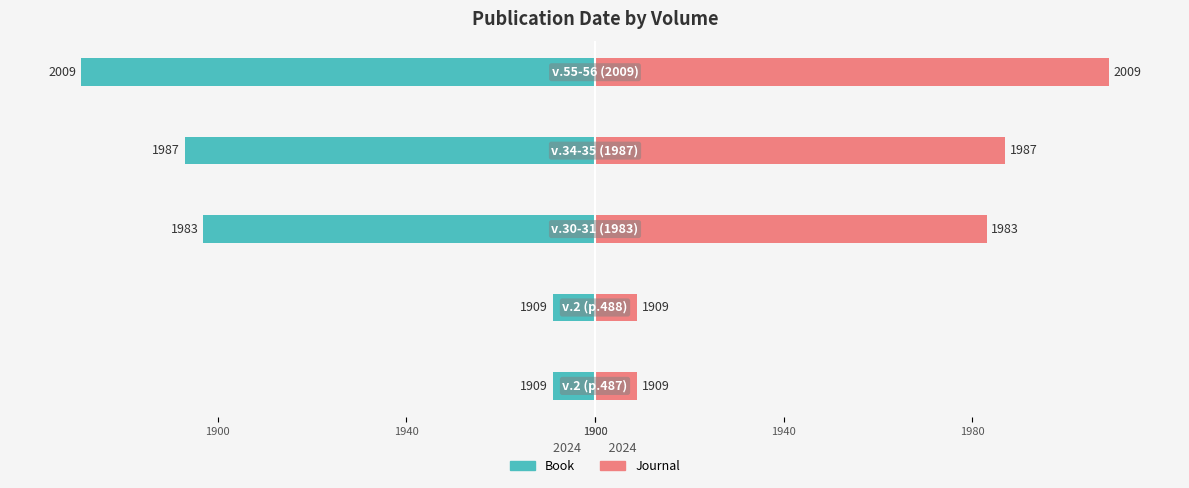

Which series changed the most between 1940 and 1900?

Book